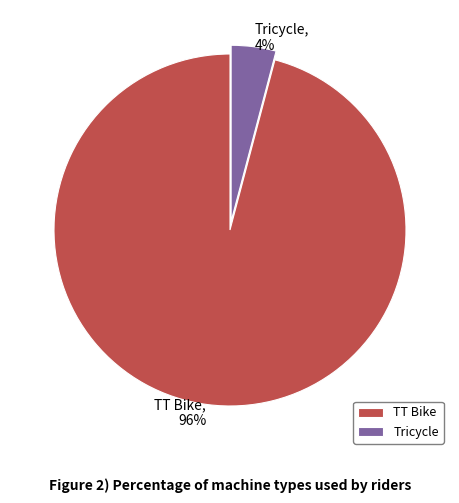

Does any single category account for the majority?

Yes